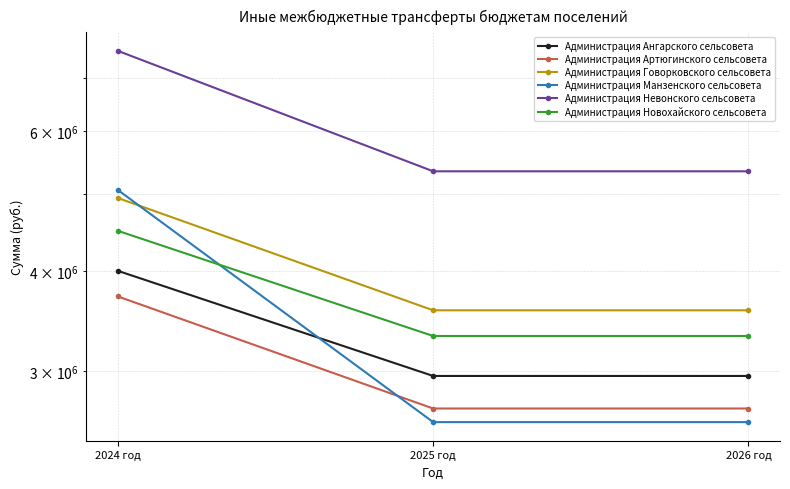

Which series has the largest total across all categories?

Администрация Невонского сельсовета